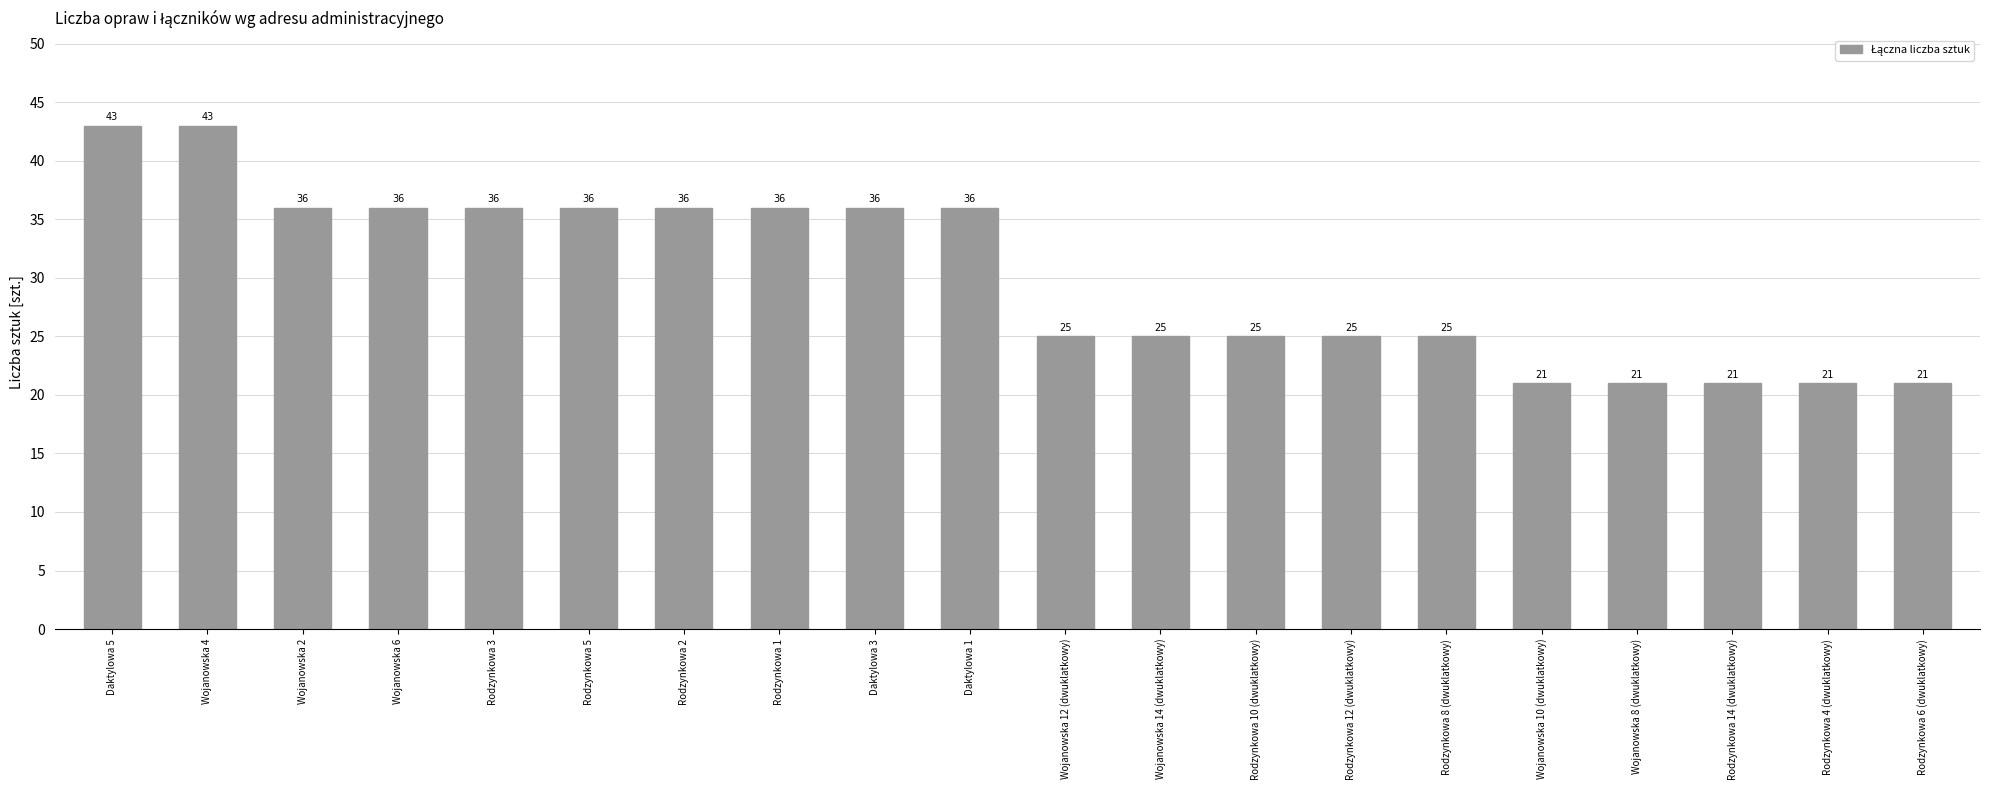

What is the smallest value displayed?

21